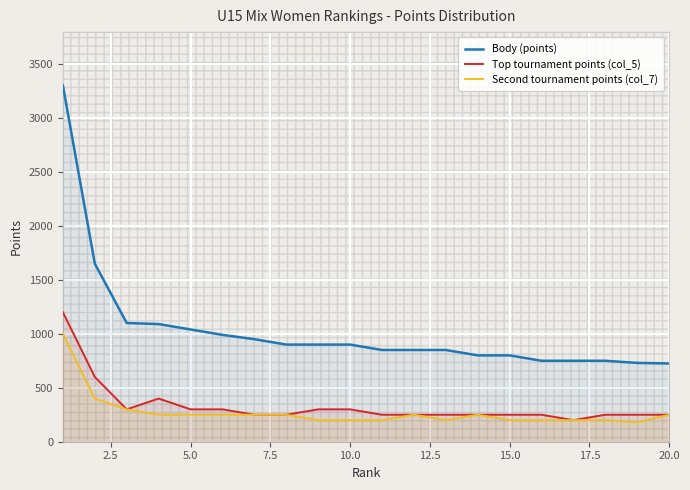

What is the sum of all Body (points) values?

20675